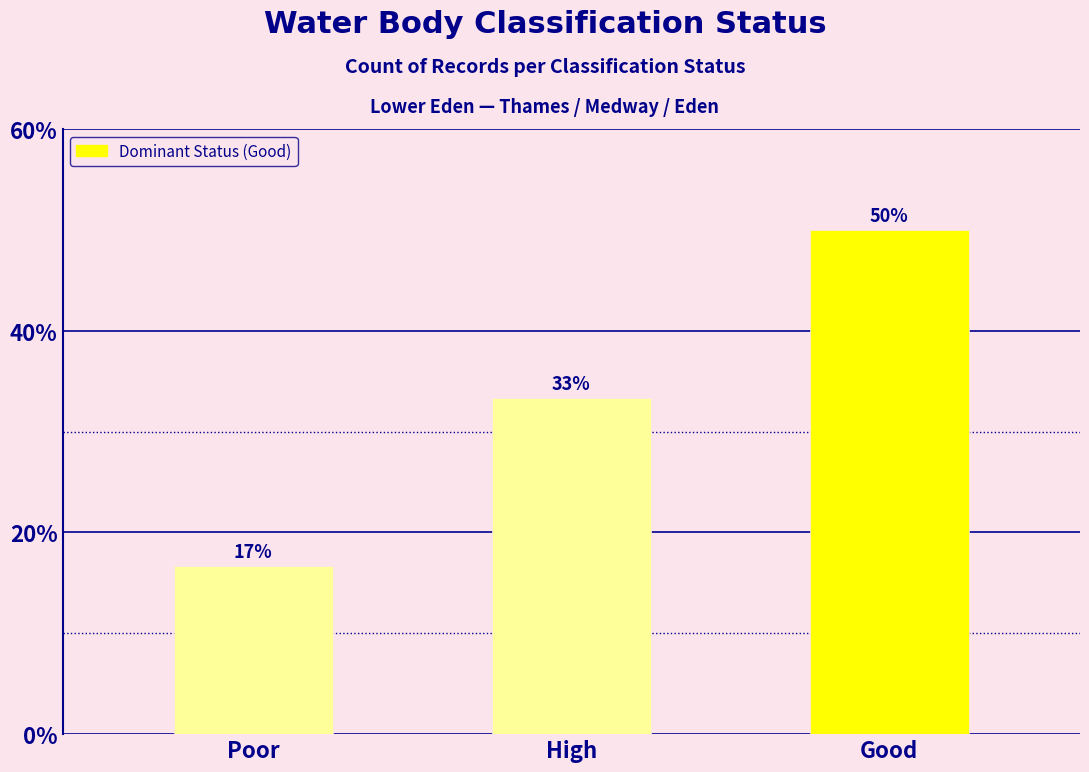

Does the chart contain any negative values?

No